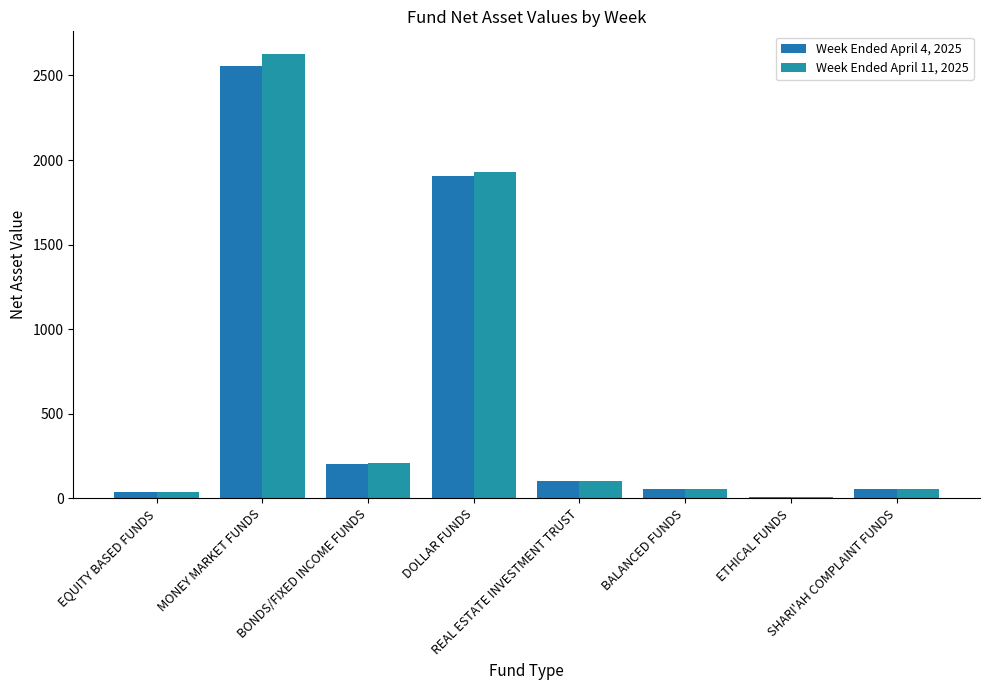

Which category has the lowest value in the Week Ended April 11, 2025 series?

ETHICAL FUNDS